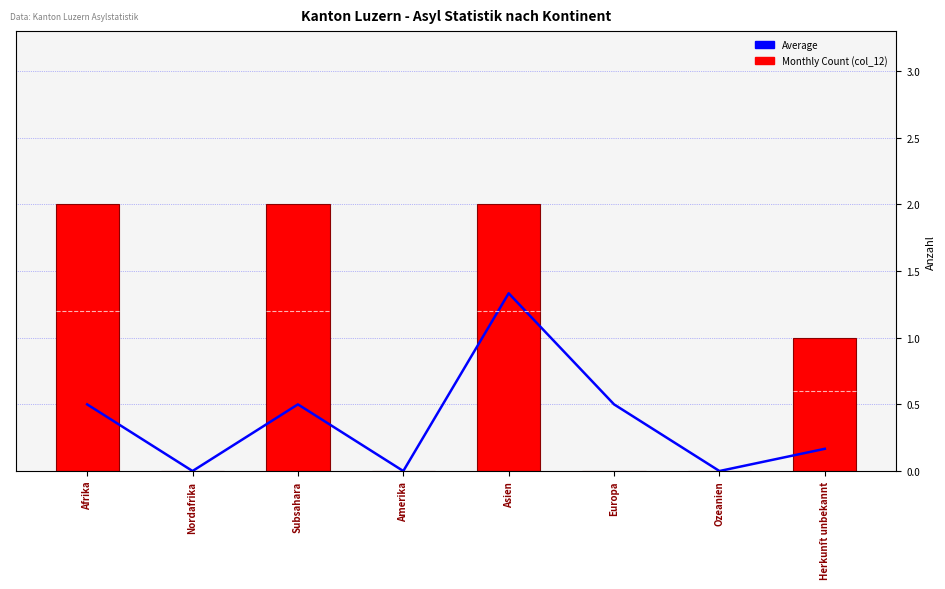

What is the label of the 5th bar from the left?

Asien